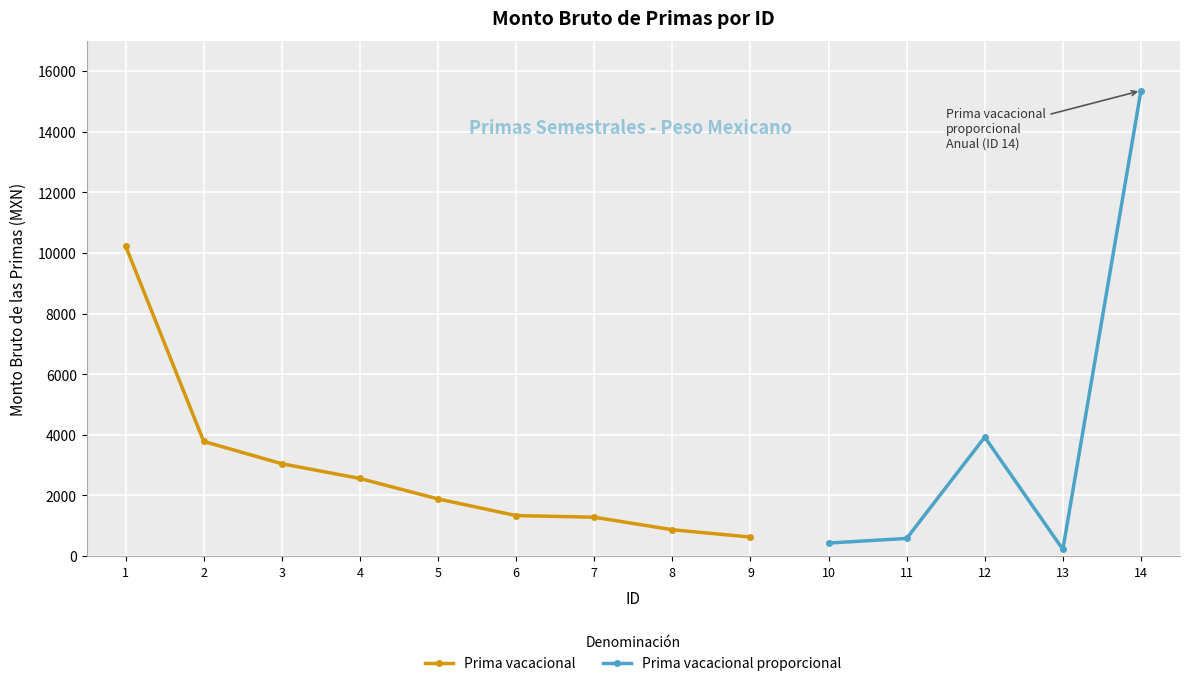

Which label corresponds to the smallest value in the chart?

9